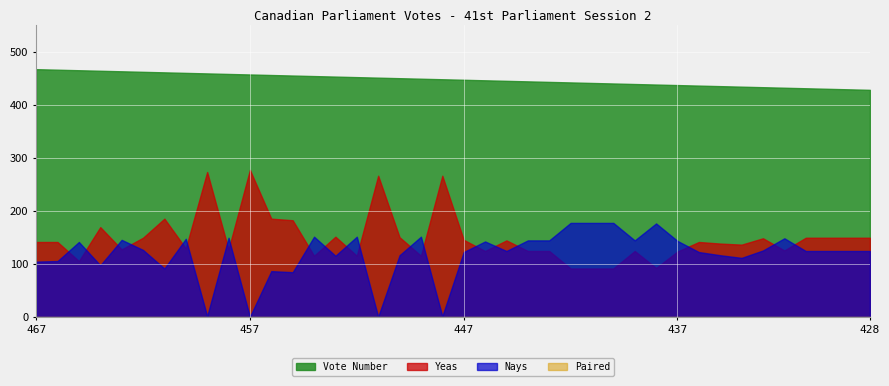

What is the difference between the highest and lowest values at 439?

439